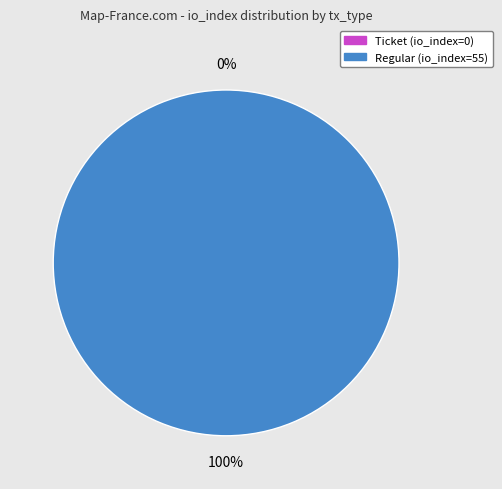

To the nearest percent, what is the difference between the largest and smallest slice percentages?

100%